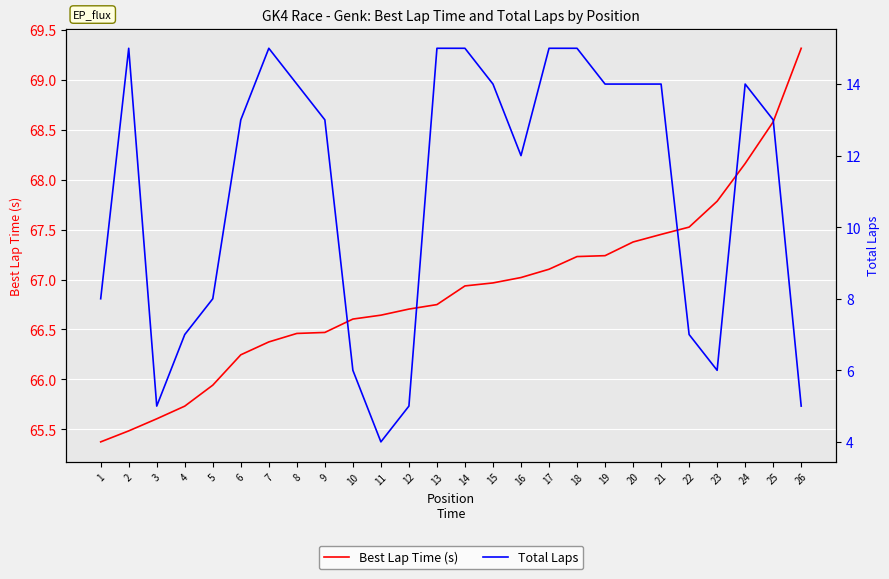

How many values in the Total Laps series exceed 13?

12